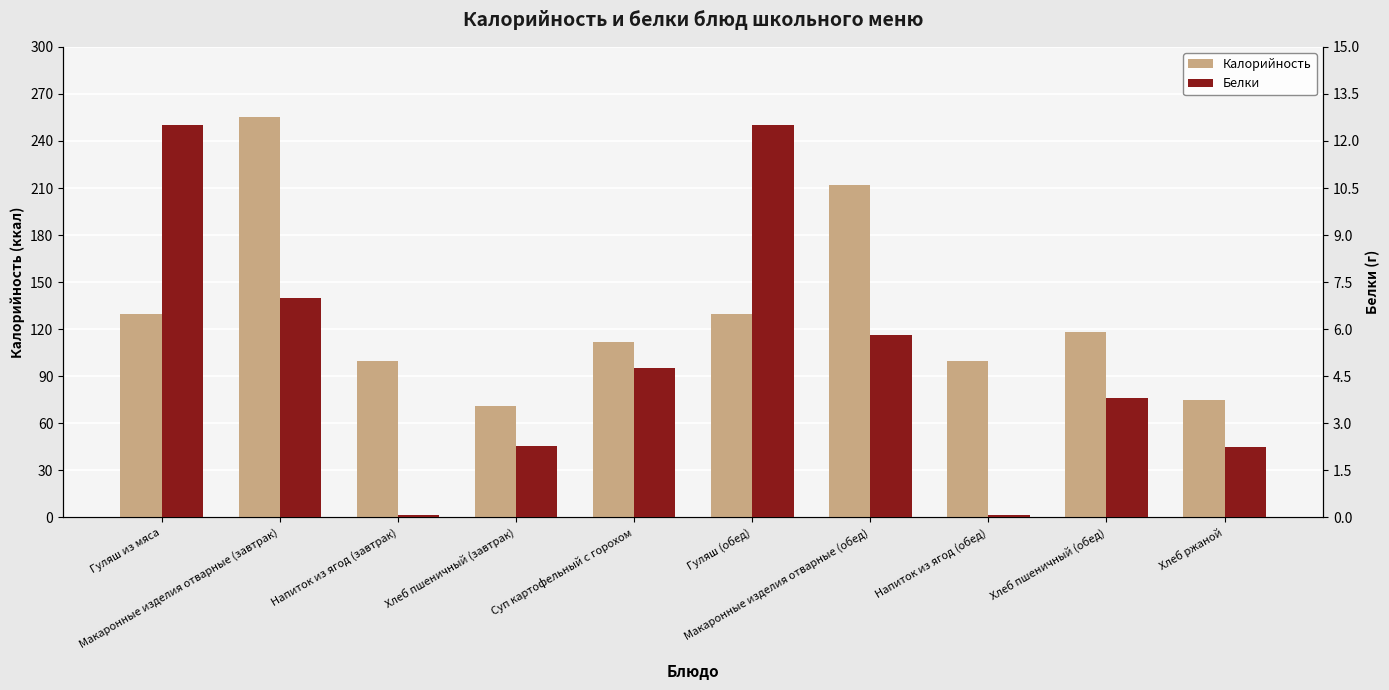

Is the value of Калорийность at Суп картофельный с горохом greater than the value of Белки at Макаронные изделия отварные (обед)?

Yes